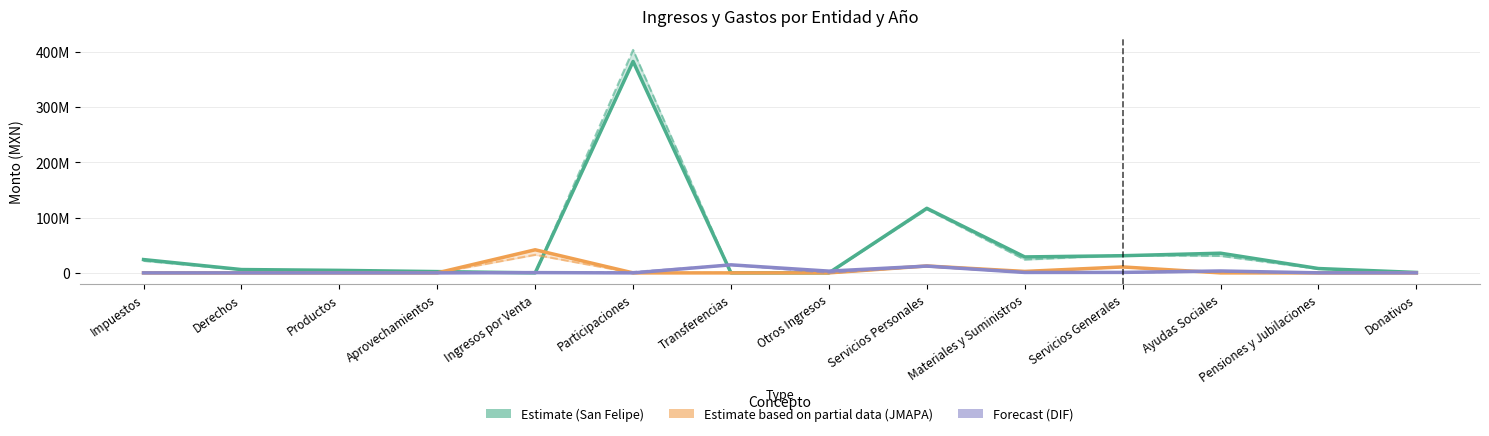

At which category is the sum across all series the highest?

Participaciones